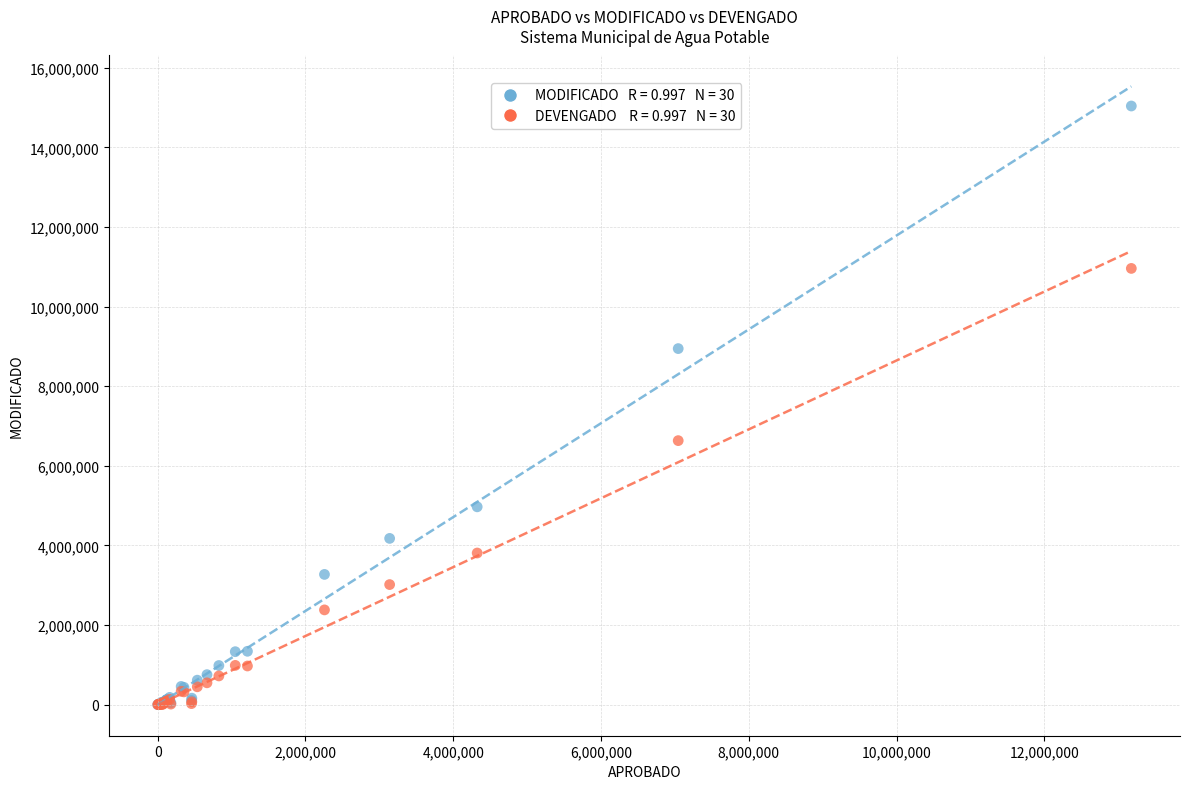

Across all series, what Y value is closest to 7520700?

6632927.2